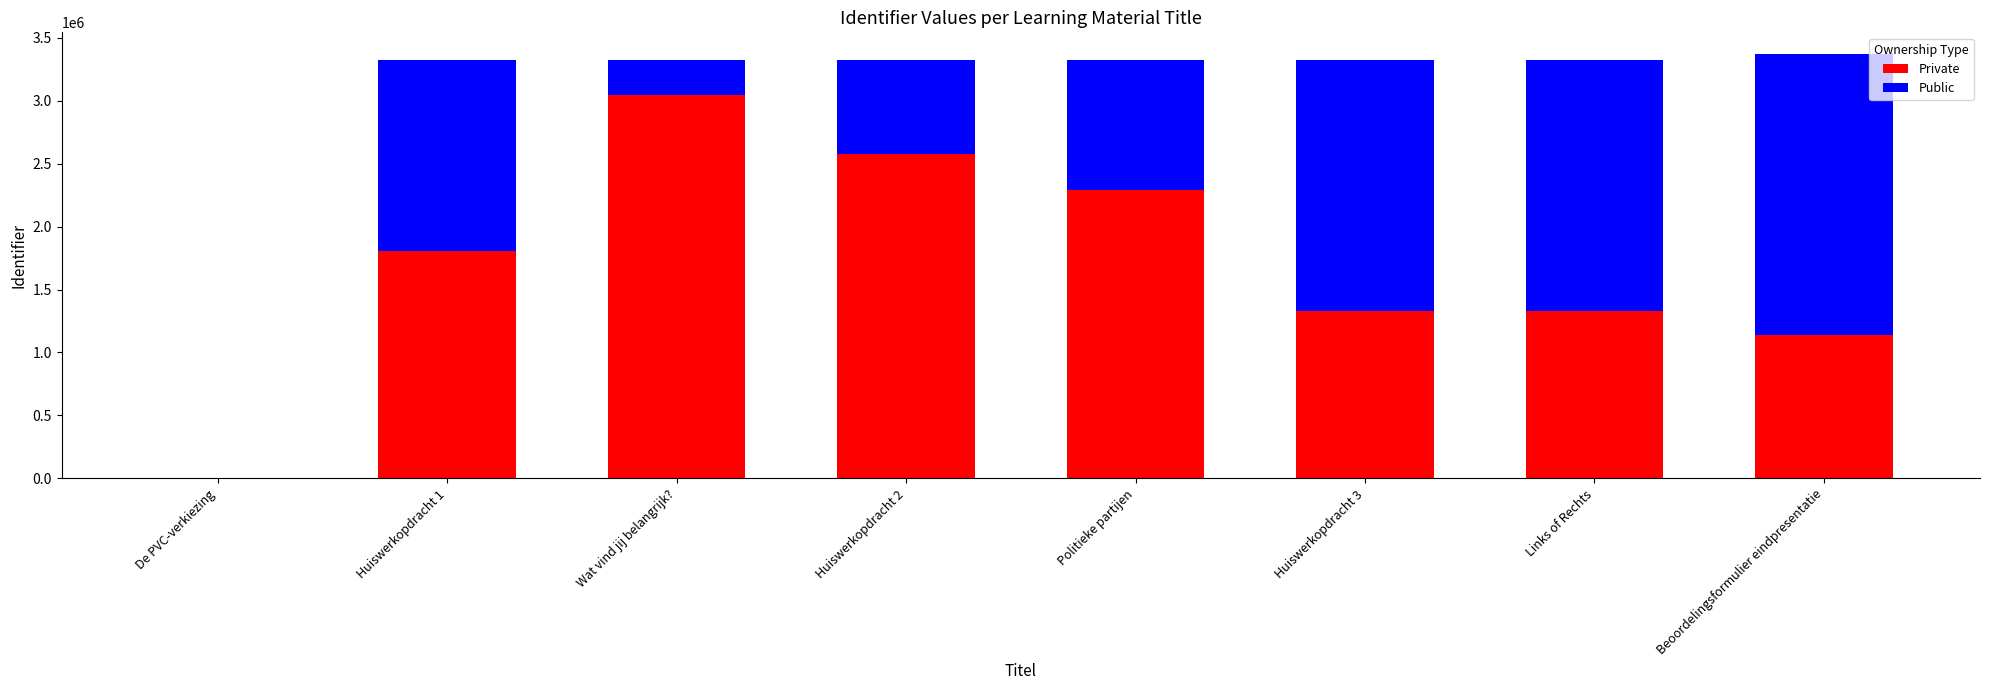

Is it true that Private equals 1799851.6 at Links of Rechts?

False